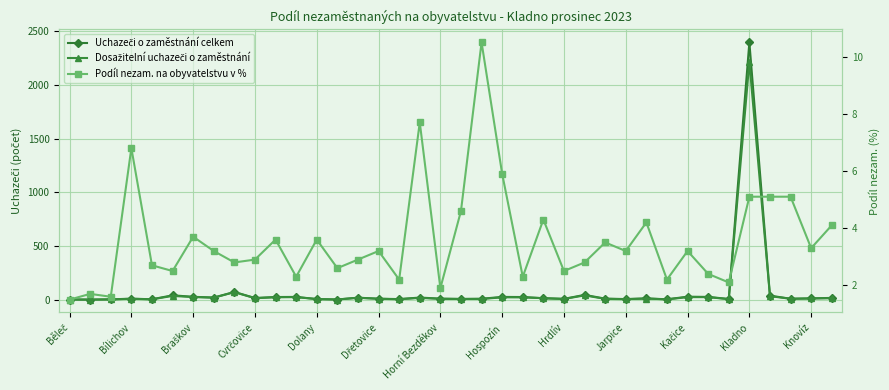

Rank the series at Horní Bezděkov from highest to lowest value.

Uchazeči o zaměstnání celkem, Dosažitelní uchazeči o zaměstnání, Podíl nezam. na obyvatelstvu v %